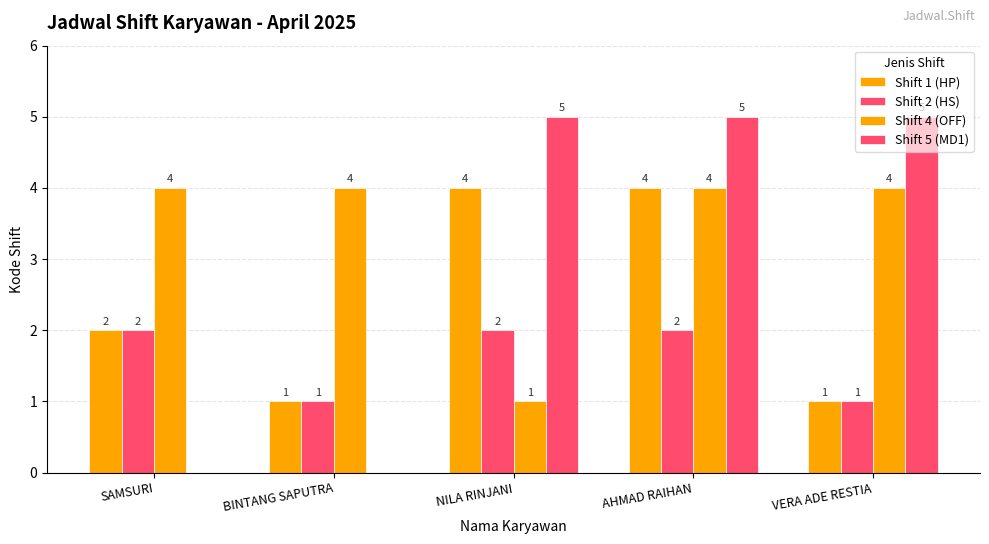

Are the bars horizontal?

No